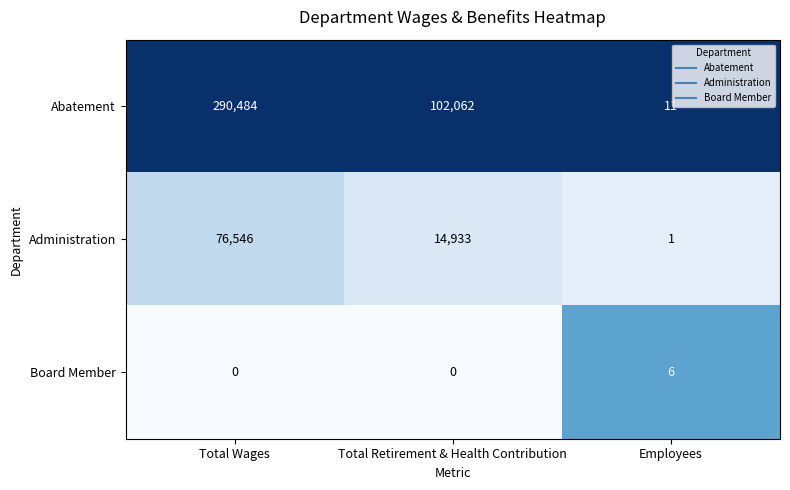

What is the difference between the Board Member values at Employees and Total Wages?

6